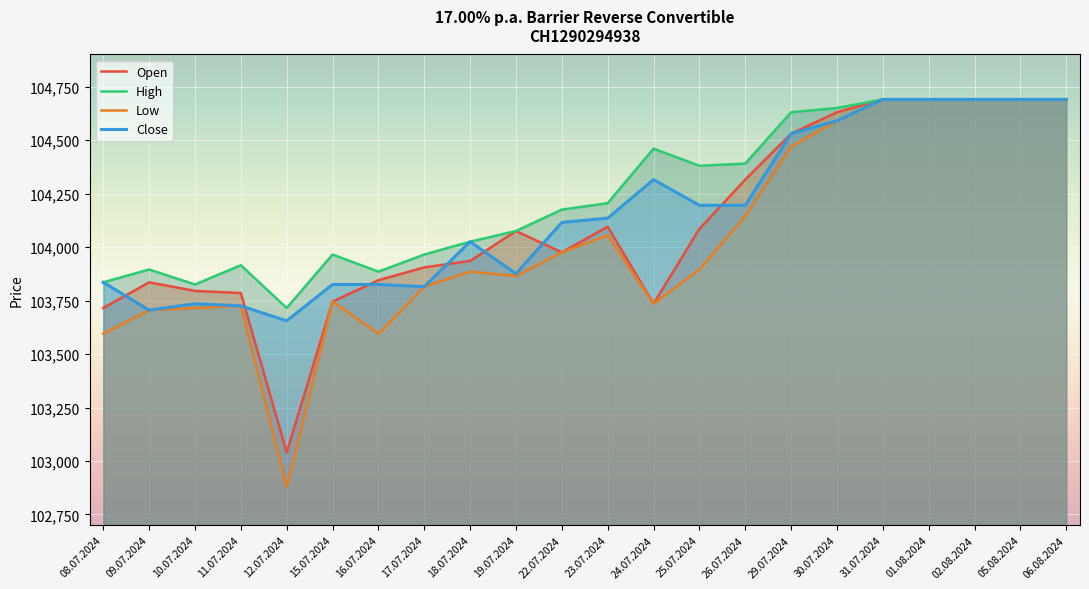

At which category is the sum across all series the highest?

31.07.2024